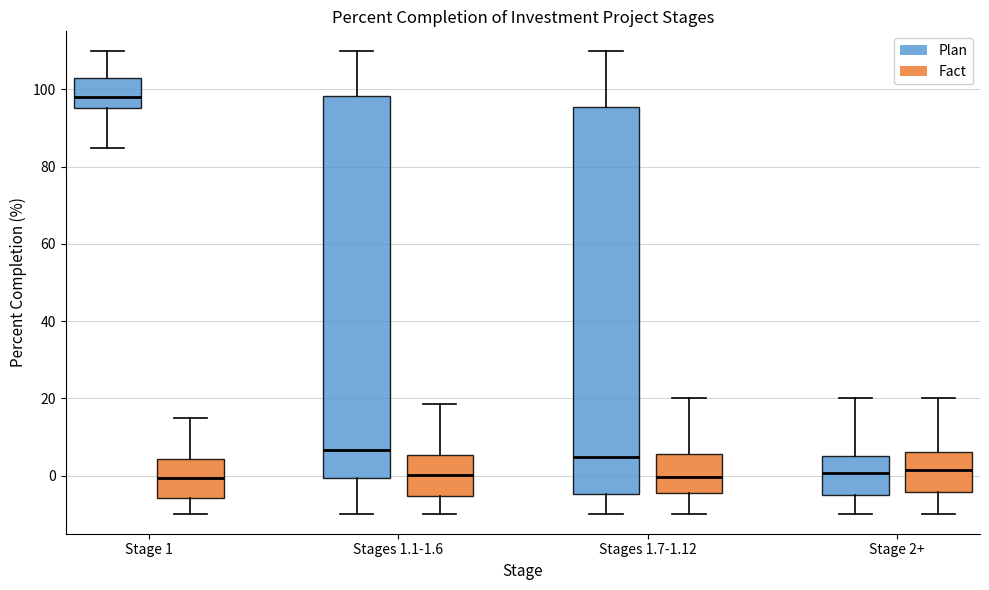

Where does the median line of the box for Stages 1.1-1.6 (Plan) sit on the y-axis? The values are not printed on the chart, so give them approximately, as read against the axis.

6